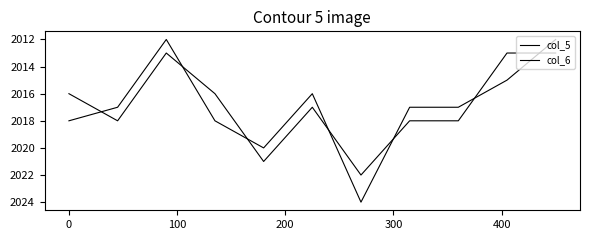

Does the chart display data point markers on the line(s)?

No